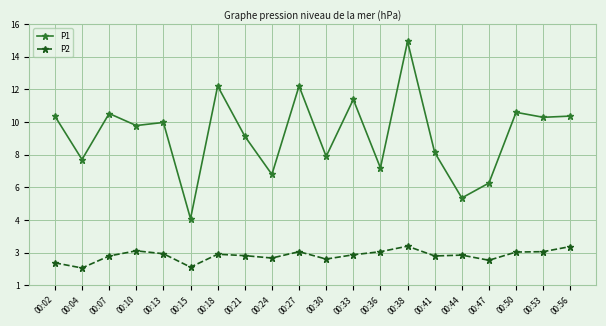

At how many categories does at least one series exceed 13?

1